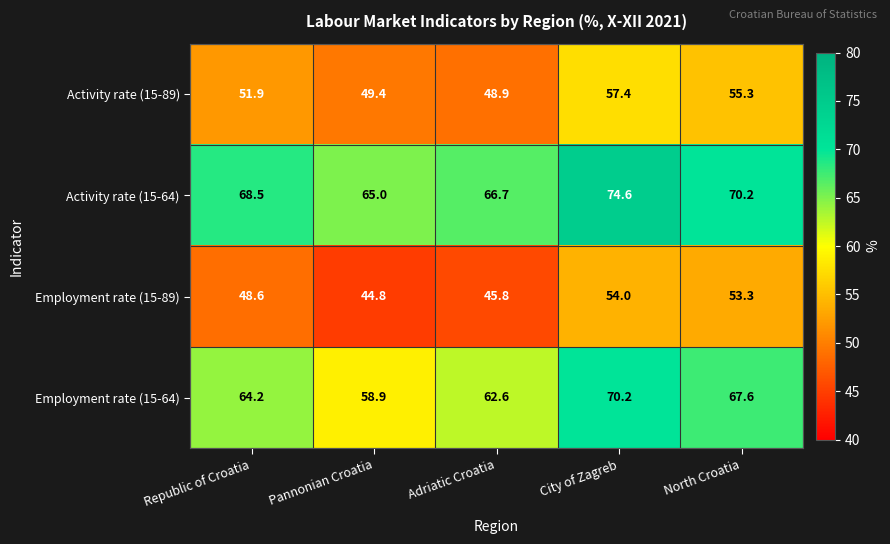

What is the average value of the Employment rate (15-64) series?

64.7